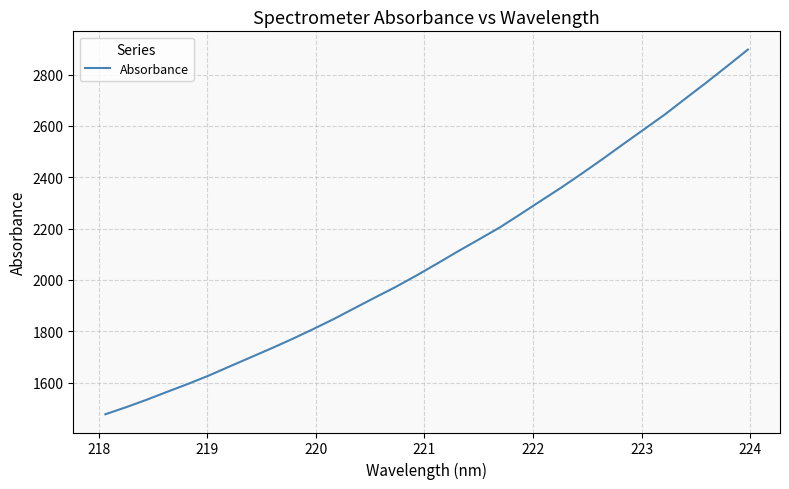

What is the minimum value shown in the chart?

1476.5